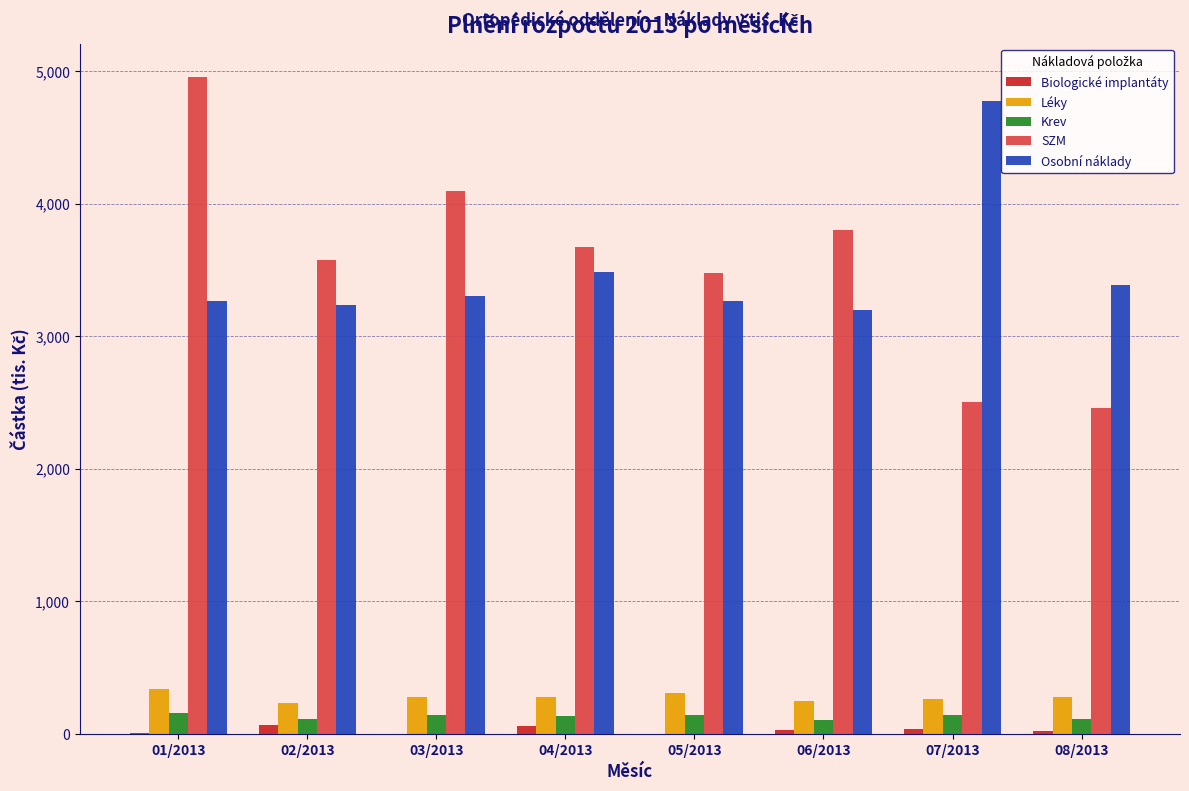

At which label is Osobní náklady closest to 3988?

04/2013